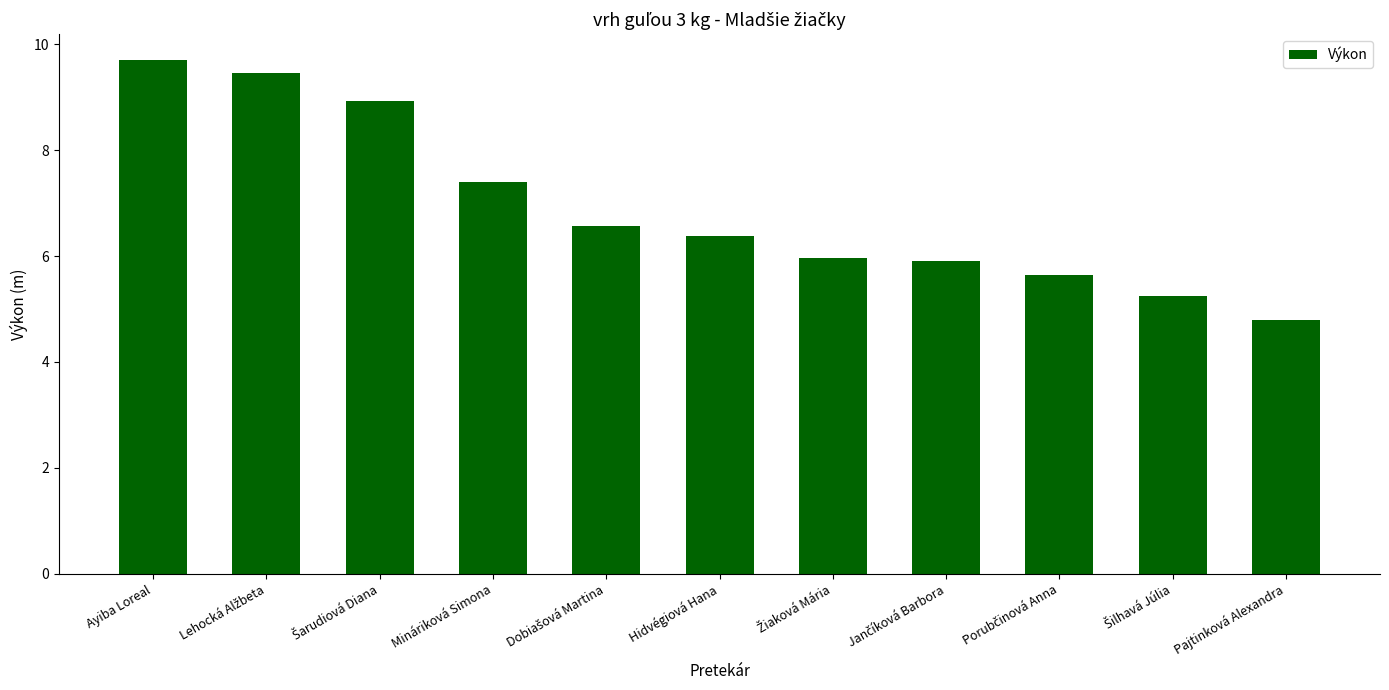

What value does the data have at Ayiba Loreal?

9.7